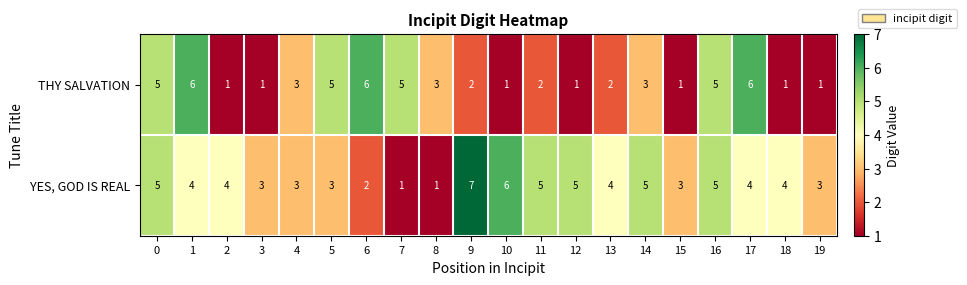

How many THY SALVATION values are between 1 and 5?

17